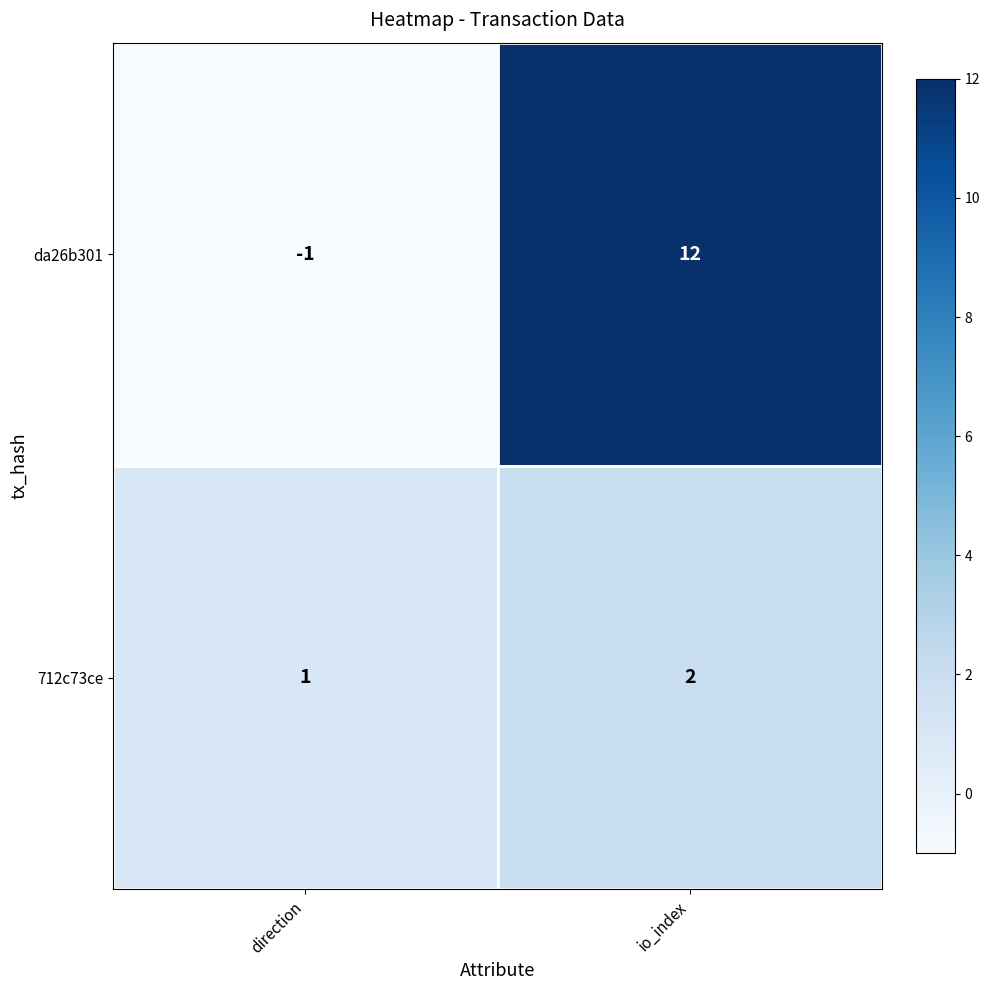

Reading right to left, list all the values displayed in this chart.

da26b301: io_index=12	direction=-1
712c73ce: io_index=2	direction=1